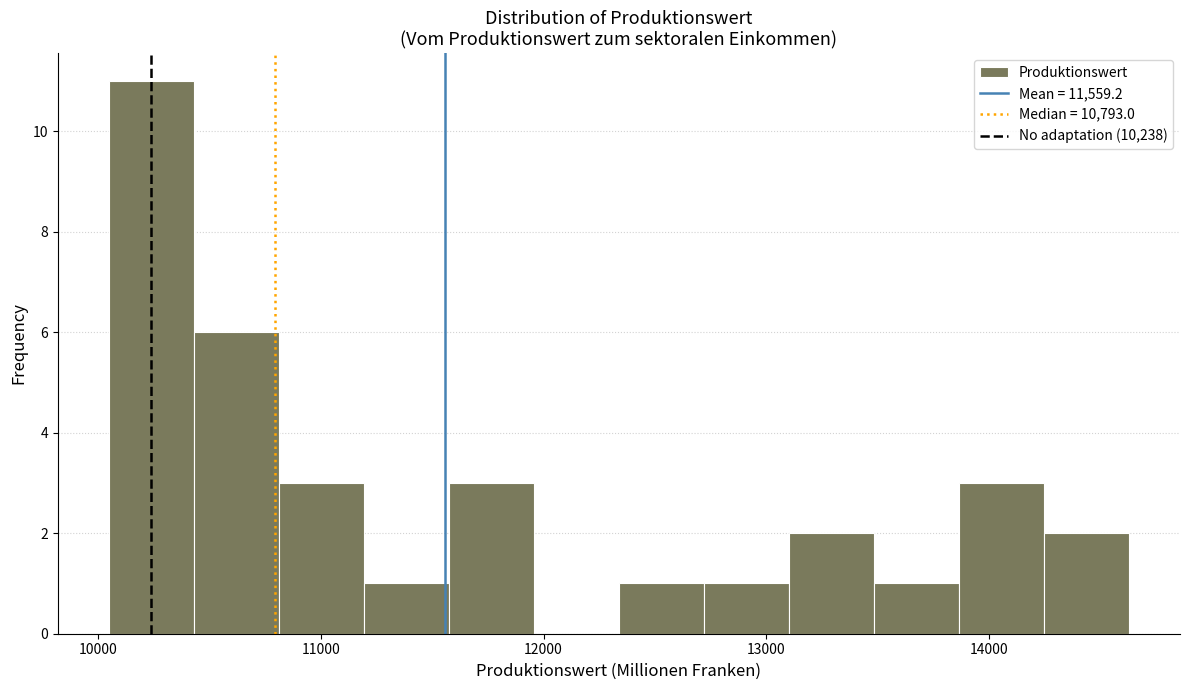

Around what value on the x-axis is the tallest bar? Give the approximate position of its centre, as read against the axis.

10200